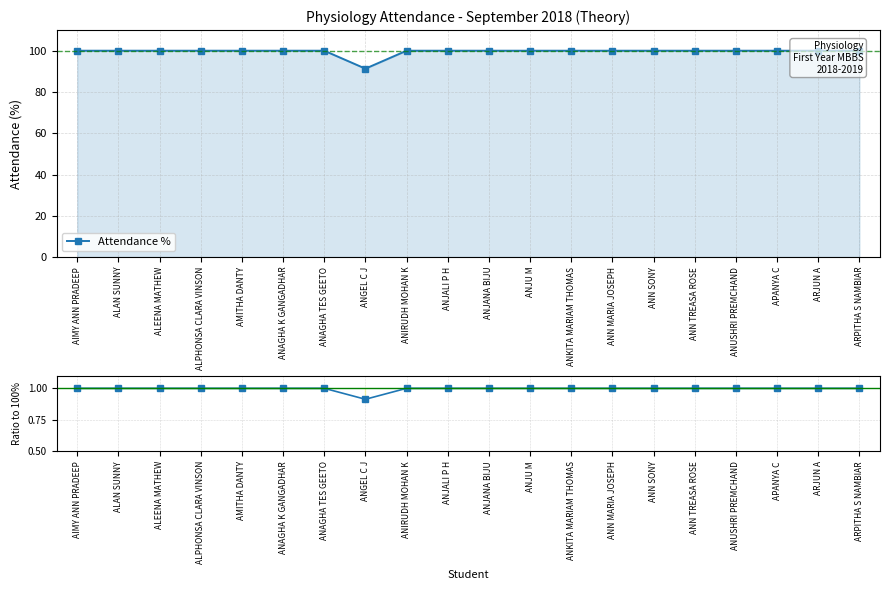

Reading left to right, list all the values displayed in this chart.

Attendance %: 100.0	100.0	100.0	100.0	100.0	100.0	100.0	91.3	100.0	100.0	100.0	100.0	100.0	100.0	100.0	100.0	100.0	100.0	100.0	100.0
Ratio to 100%: 1.0	1.0	1.0	1.0	1.0	1.0	1.0	0.9	1.0	1.0	1.0	1.0	1.0	1.0	1.0	1.0	1.0	1.0	1.0	1.0